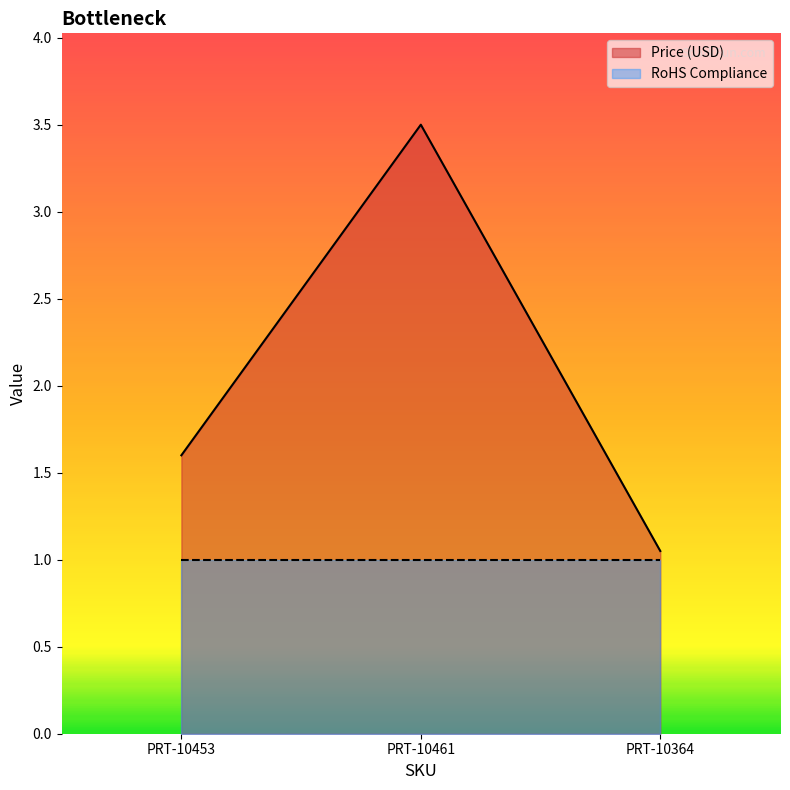

Rank the categories by value from highest to lowest.

PRT-10461, PRT-10453, PRT-10364